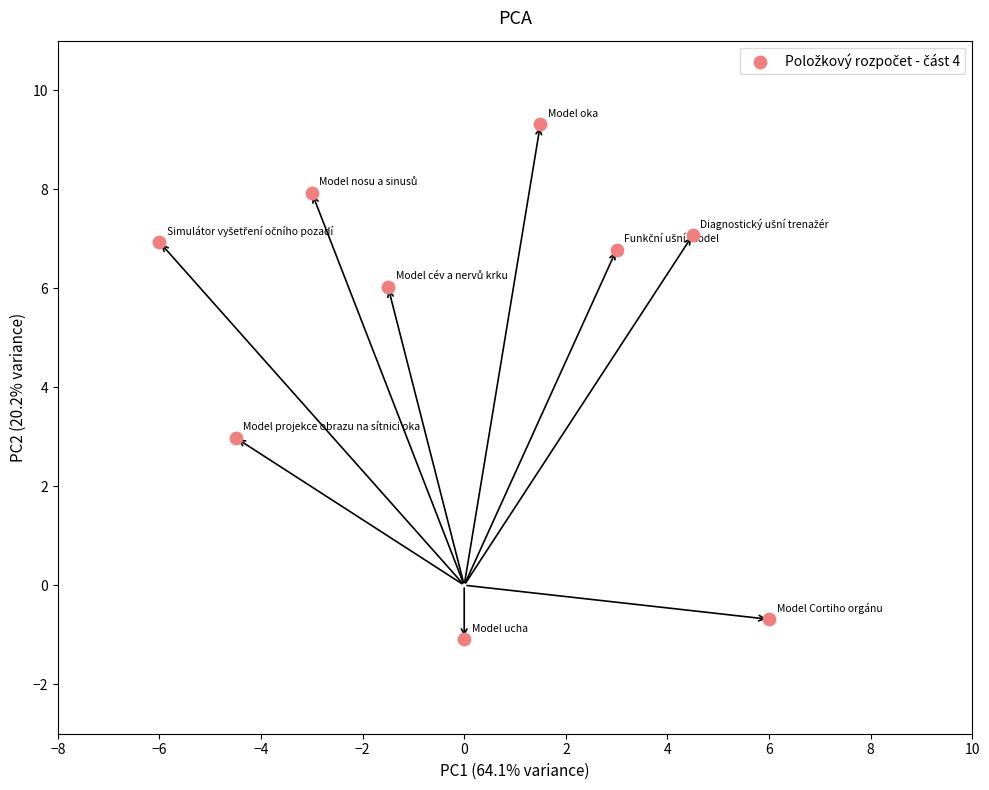

What Y value in the scatter plot is closest to 4?

3.0